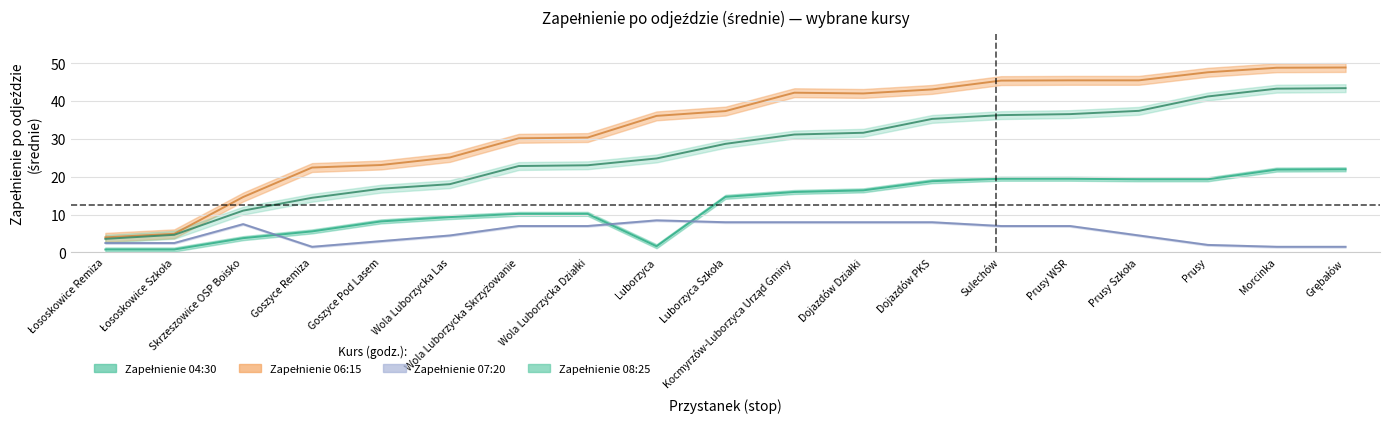

What is the difference between the maximum and second lowest values in the Zapełnienie 07:20 series?

7.0